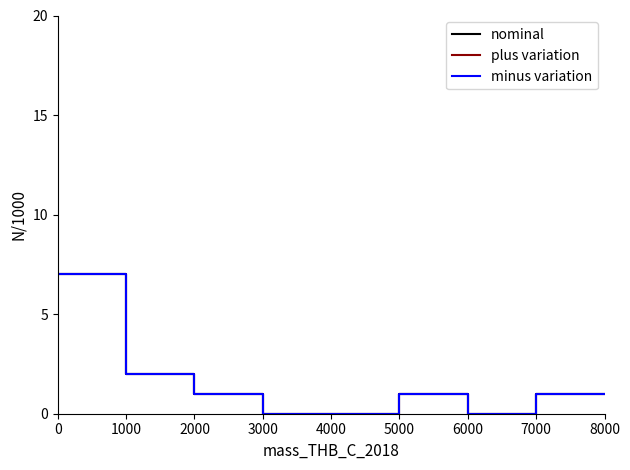

How many lines are shown in the chart?

3